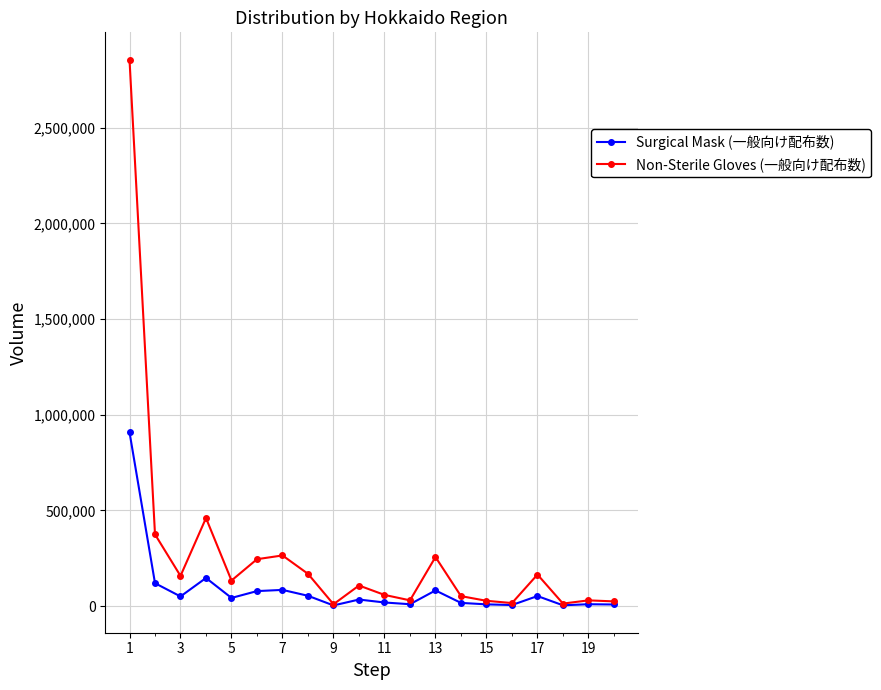

Count the number of categories in the chart.

20